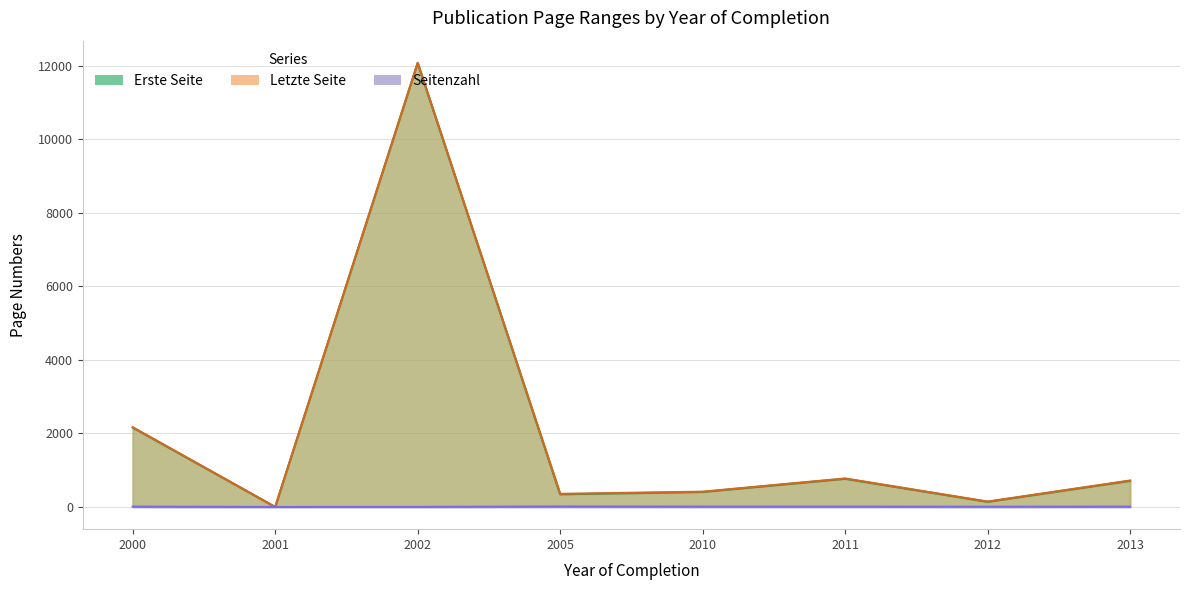

What is the maximum value for Seitenzahl?

13